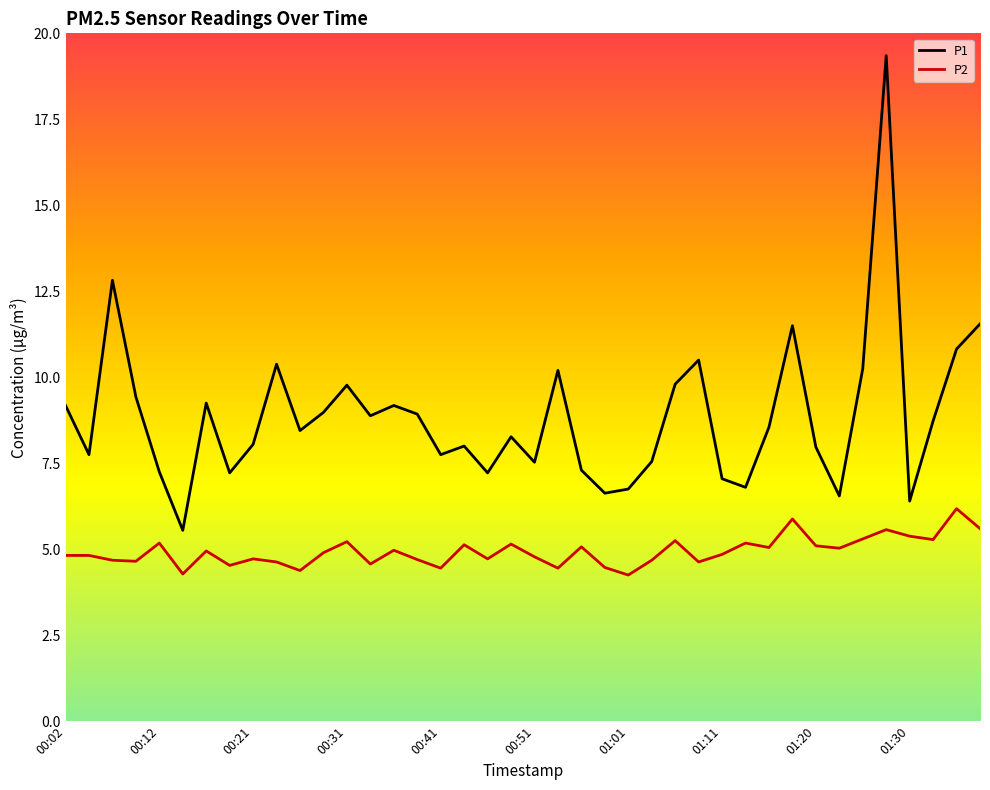

True or false: P2 and P1 cross at least once.

False